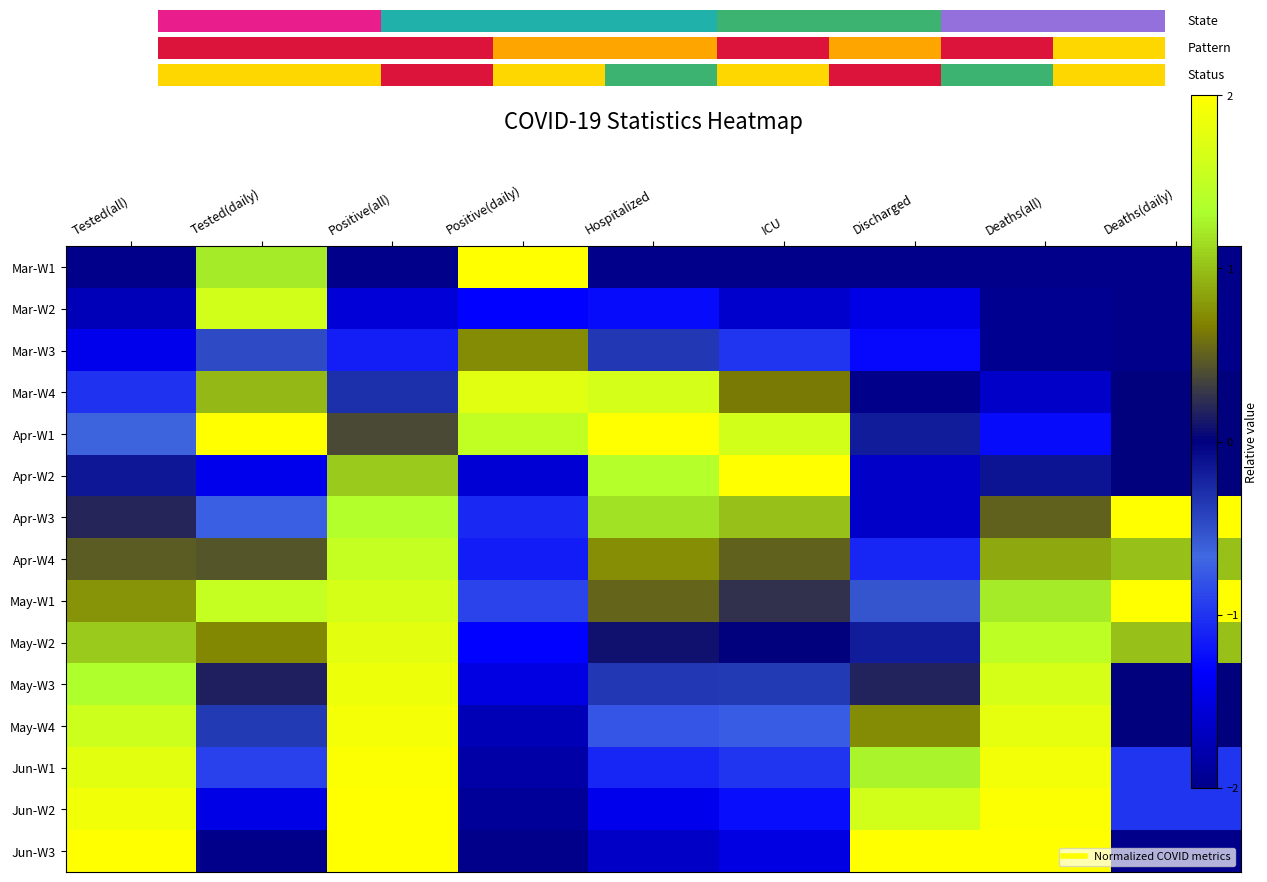

The Mar-W4 series shows -0.1 at Positive(all). True or false?

False